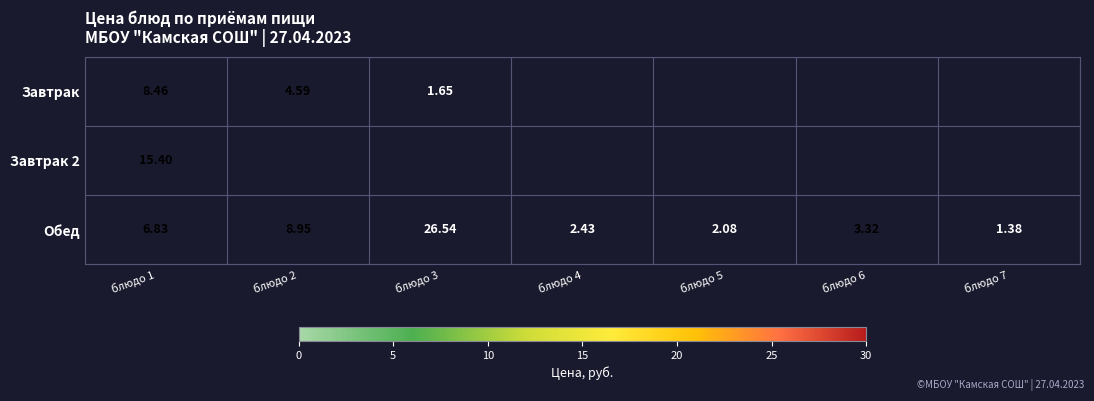

Is the value of Завтрак at блюдо 1 greater than the value of Обед at блюдо 7?

Yes